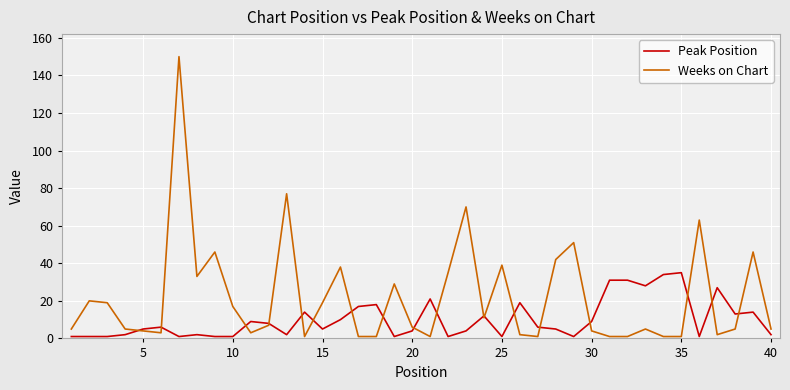

Which series has the largest range (max minus min)?

Weeks on Chart